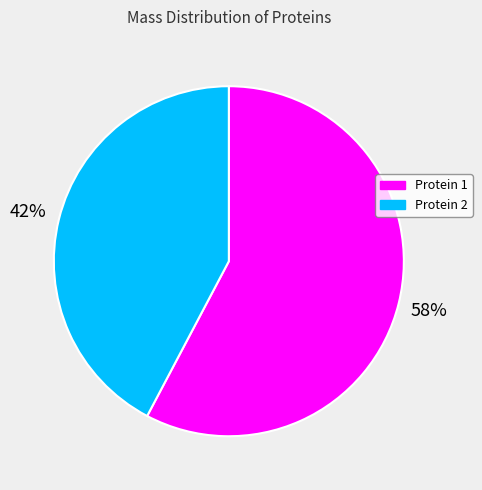

The Protein 1 slice represents 58% of the pie. True or false?

True